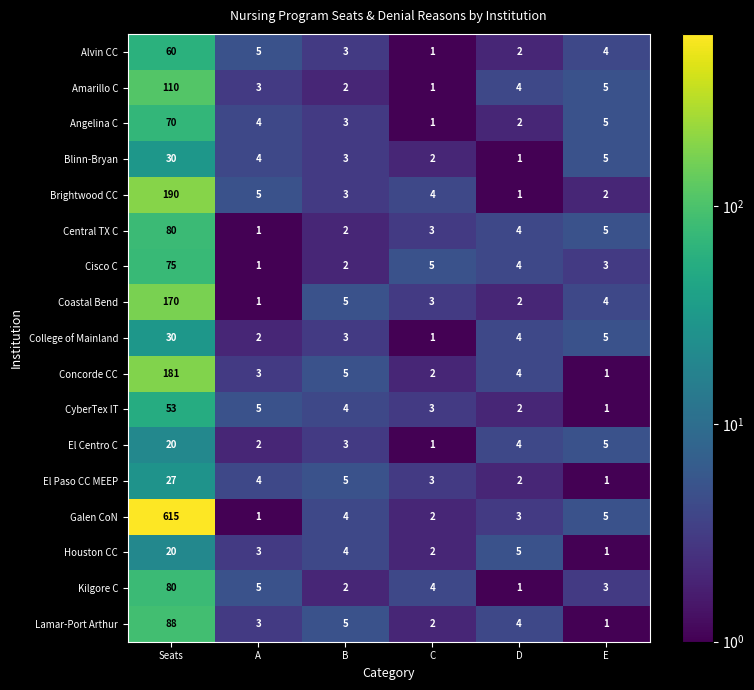

The value of Kilgore C at Seats is 80. True or false?

True